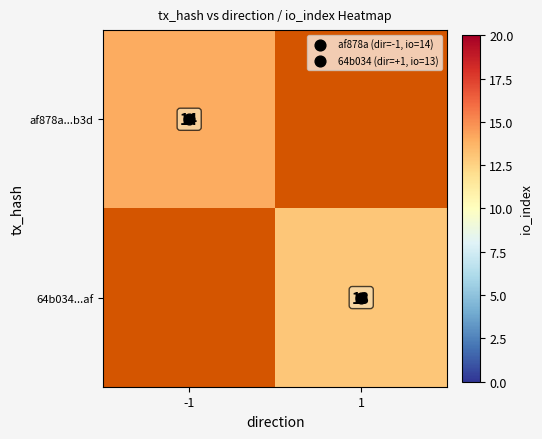

What value does the 64b034...af series have at 1?

13.0